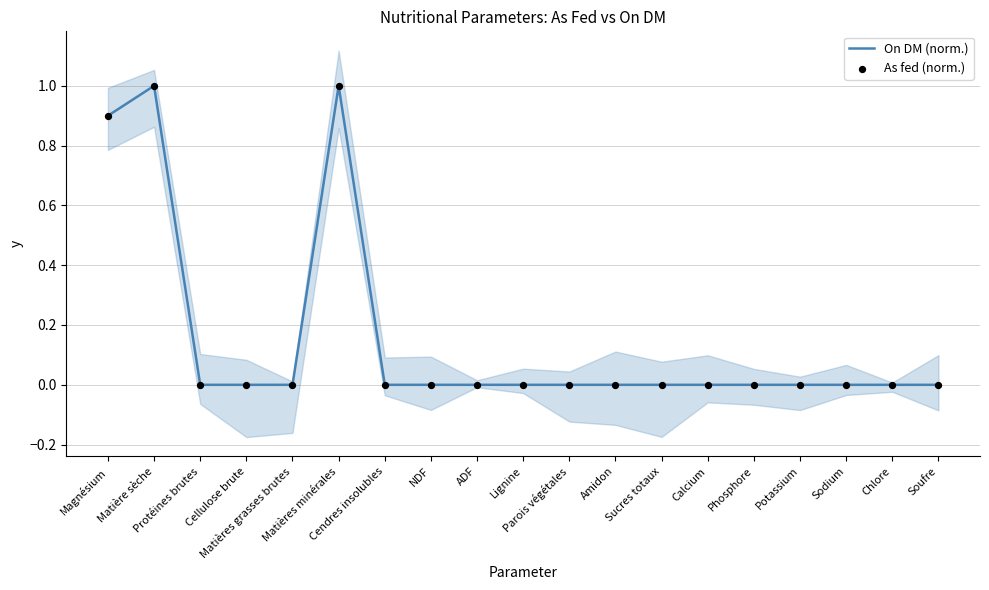

At how many categories does at least one series exceed 0?

3